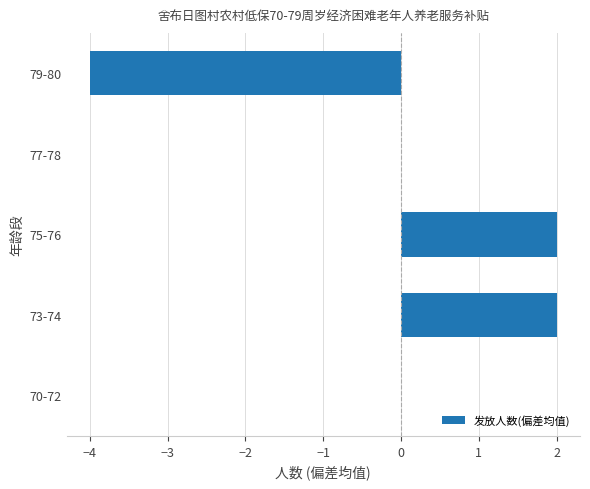

Is it true that the value at 73-74 is 1?

False